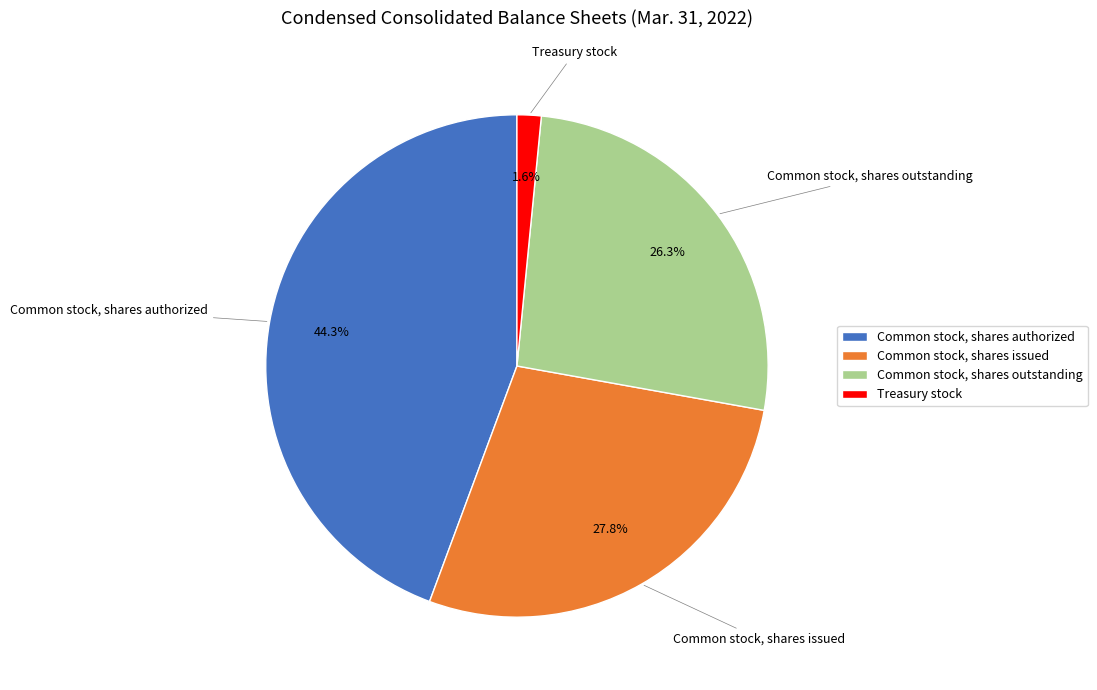

To the nearest percent, what is the difference between the Treasury stock and Common stock, shares issued slice percentages?

26%